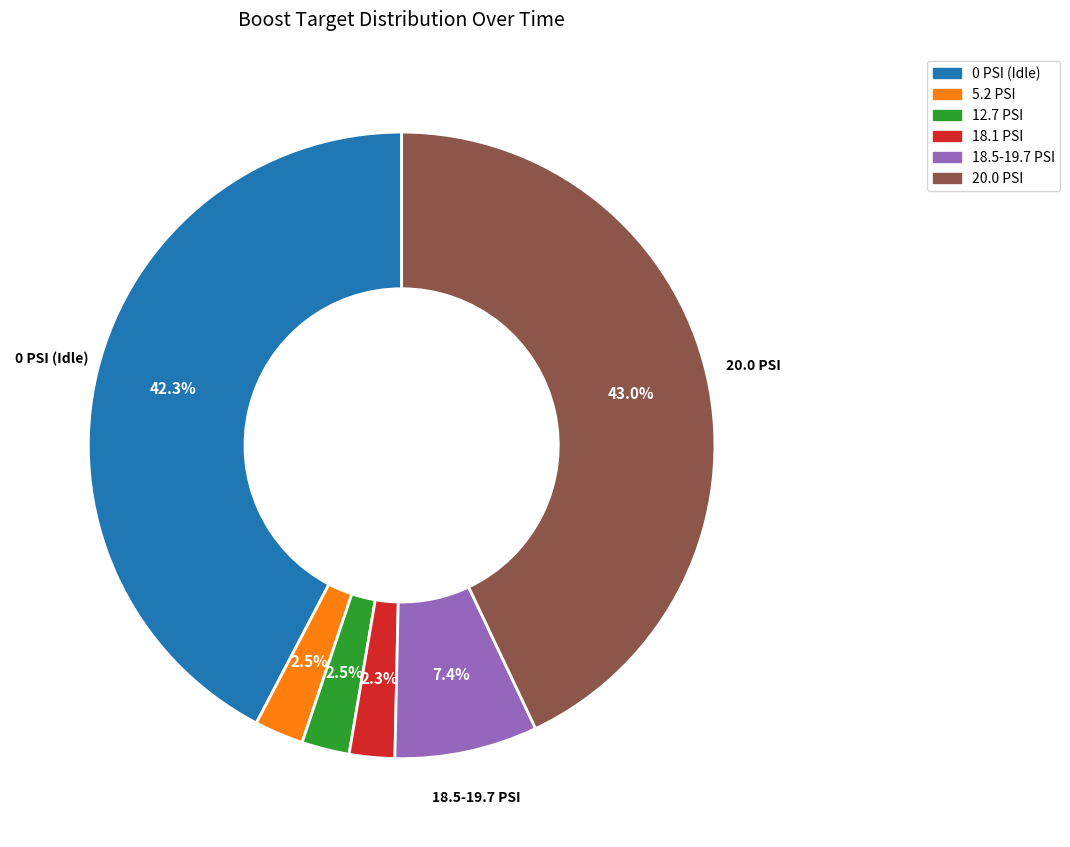

Is there any slice that represents more than half of the pie?

No